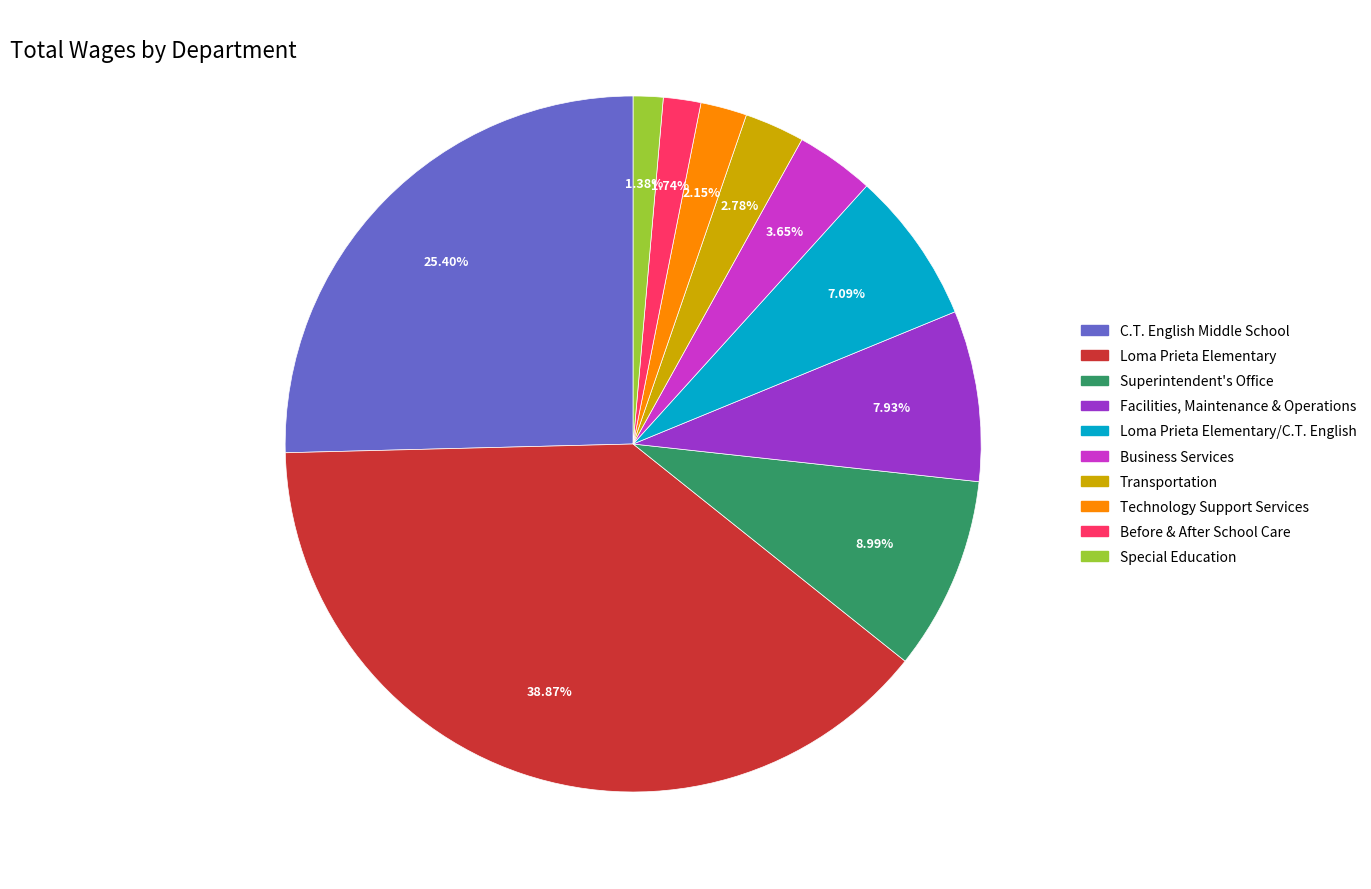

Is there any slice that represents more than half of the pie?

No